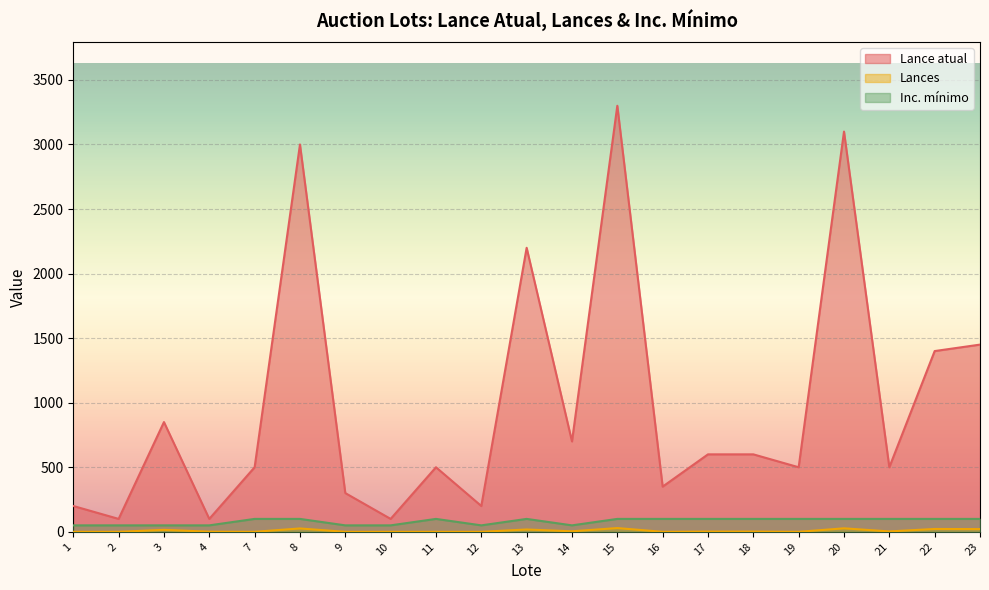

Rank the series at 23 from lowest to highest value.

Lances, Inc. mínimo, Lance atual